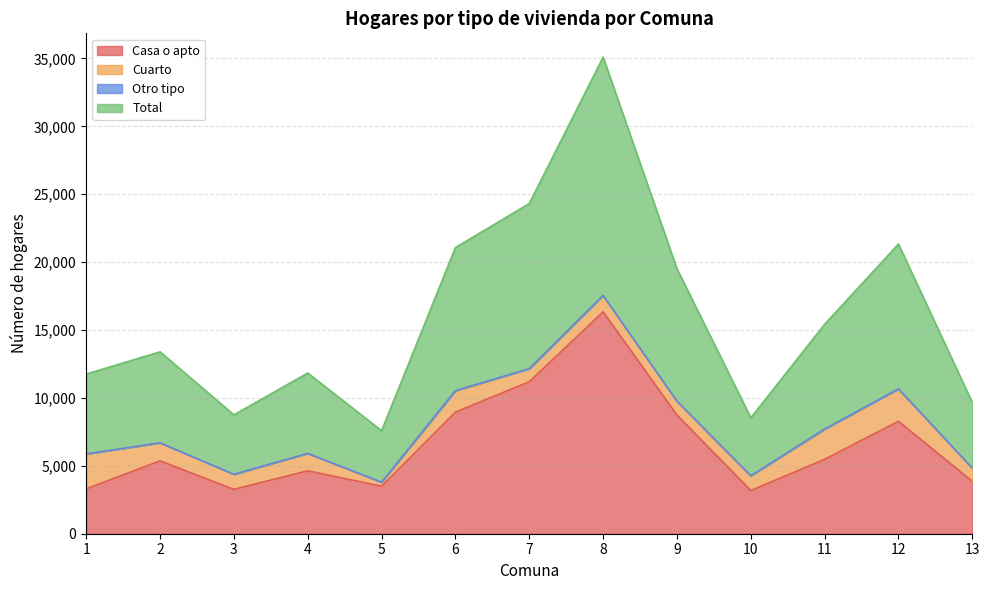

Which series has the largest total across all categories?

Total